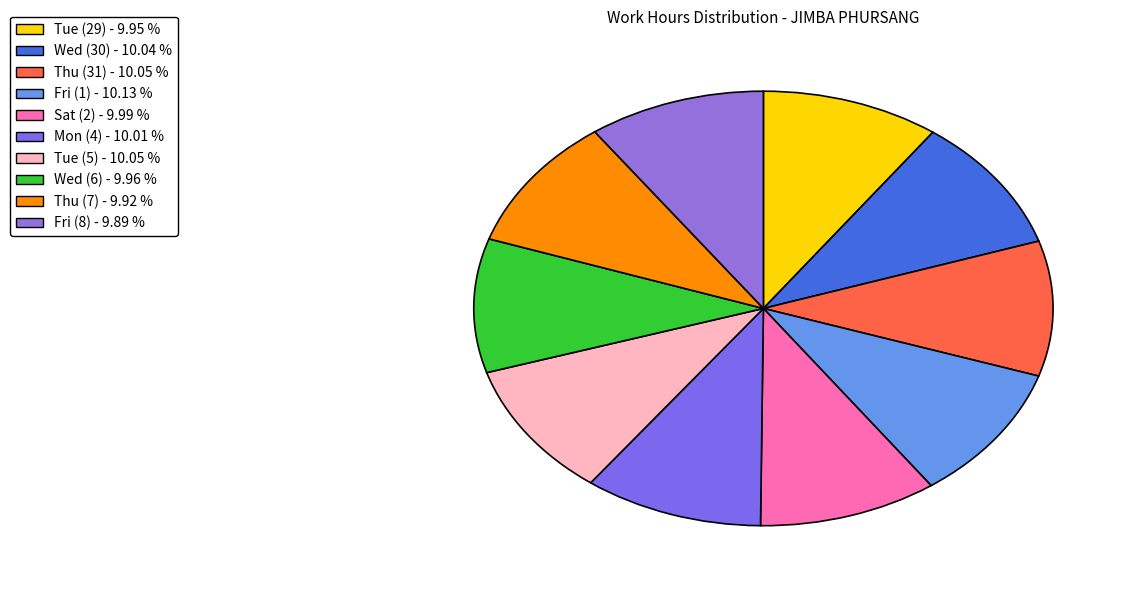

How many segments does this pie chart have?

10